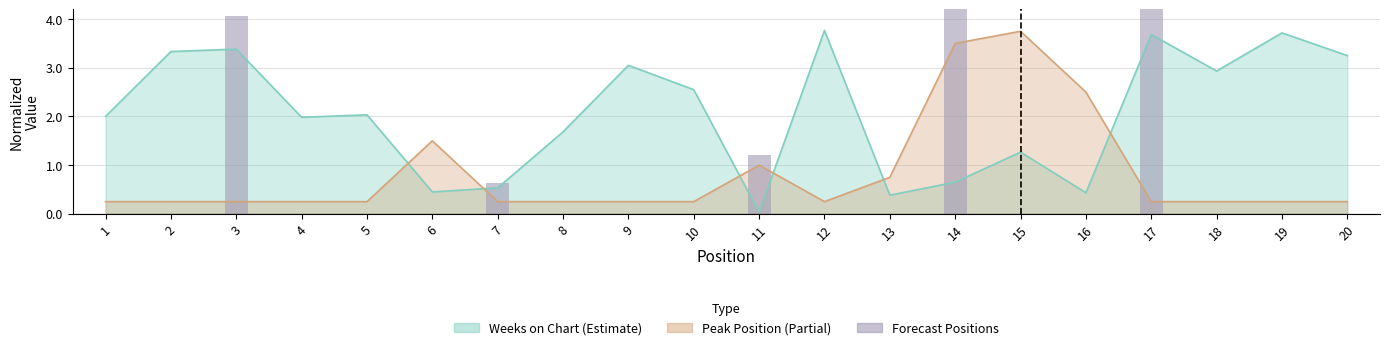

What is the total value across all series at 7?

0.8